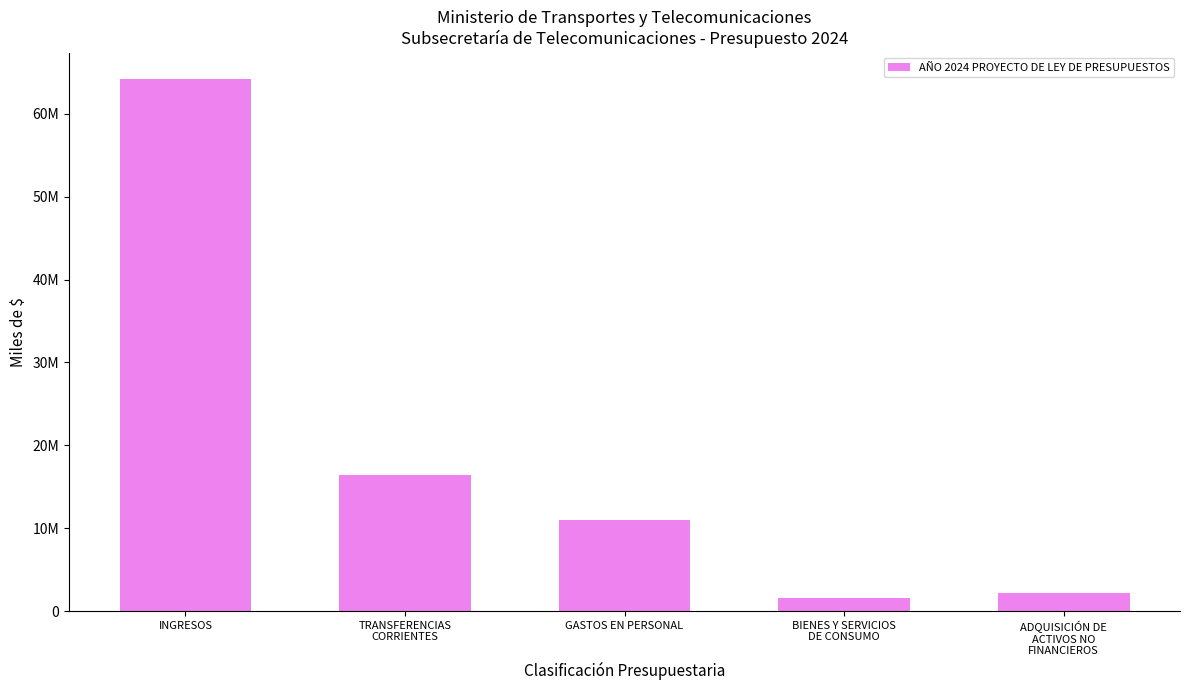

Reading left to right, extract all data points from this chart.

INGRESOS=64181400	TRANSFERENCIAS
CORRIENTES=16360724	GASTOS EN PERSONAL=10982910	BIENES Y SERVICIOS
DE CONSUMO=1614401	ADQUISICIÓN DE
ACTIVOS NO
FINANCIEROS=2221096